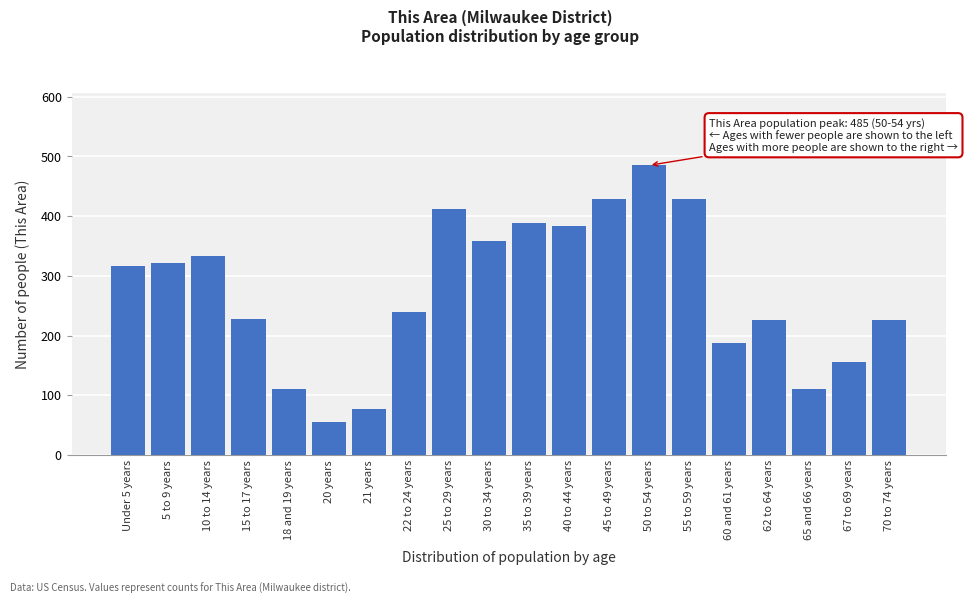

What is the difference between the maximum and minimum values?

430